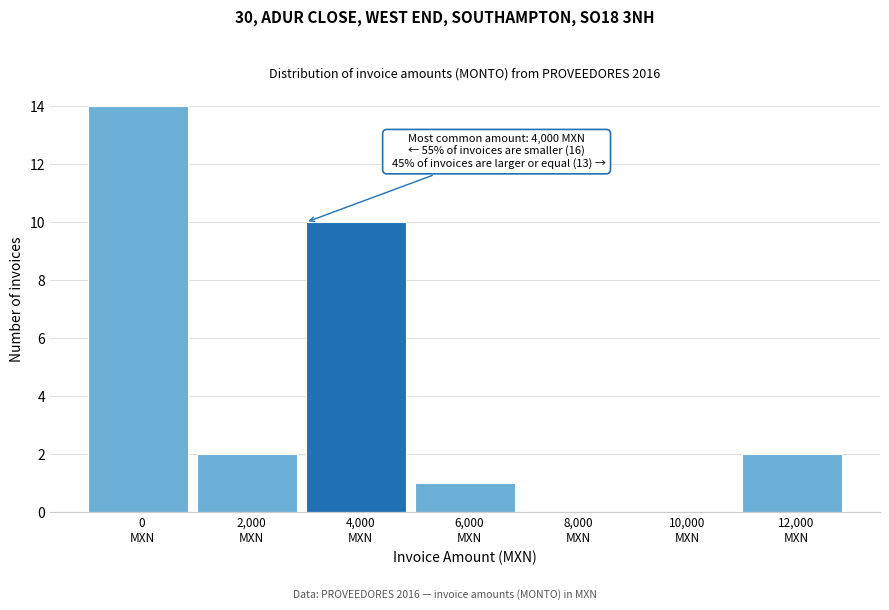

What is the sum of all values?

29